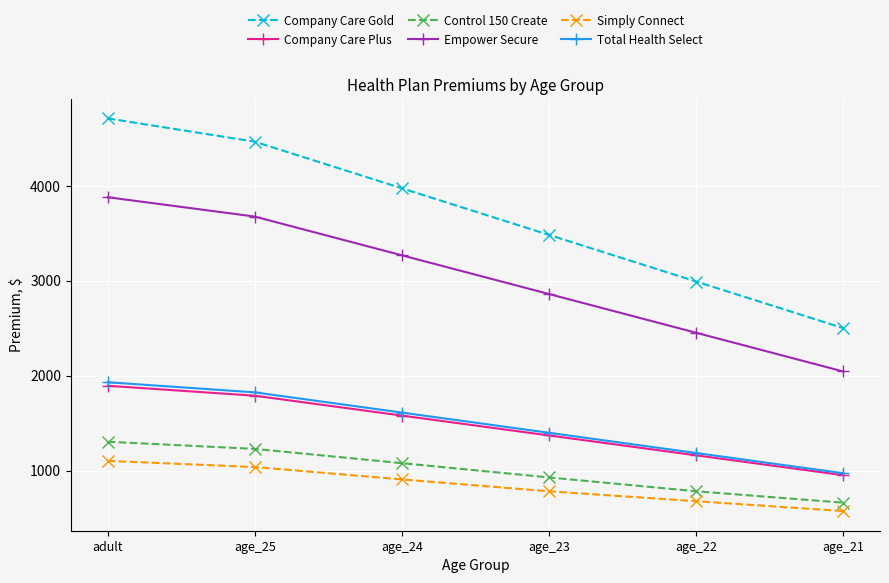

Which category has the lowest value in the Empower Secure series?

age_21